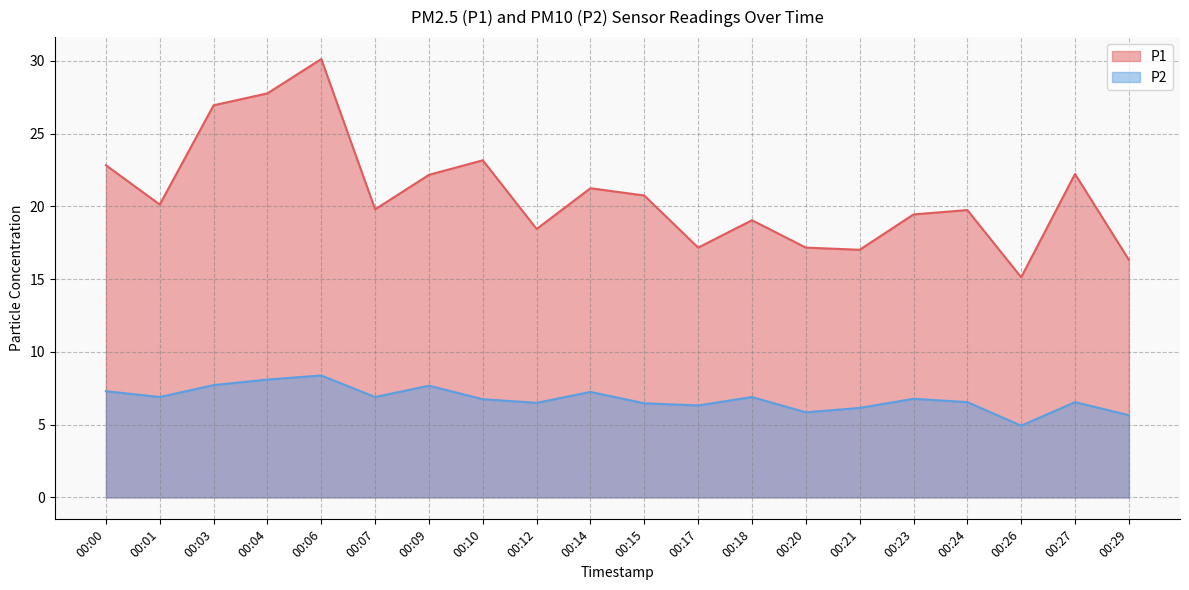

What are all the series names shown in the legend?

P1, P2